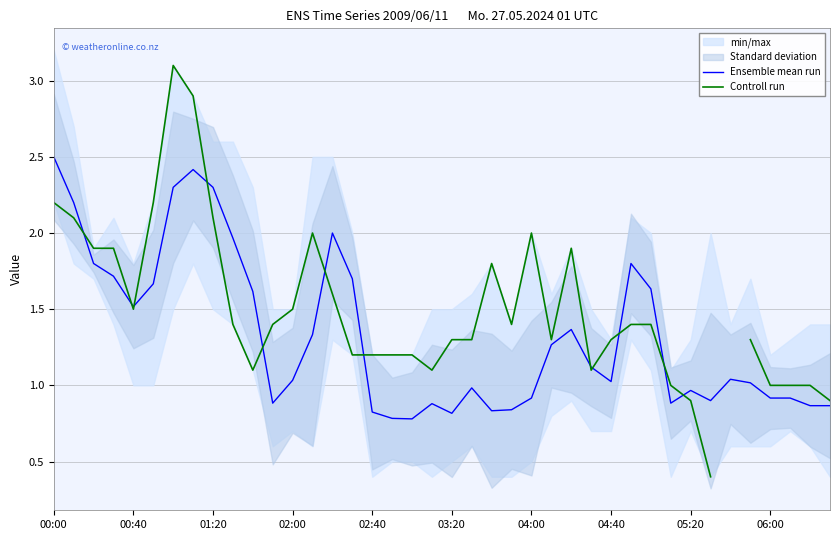

What is the difference between the second highest and second lowest values in the Ensemble mean run series?

1.6